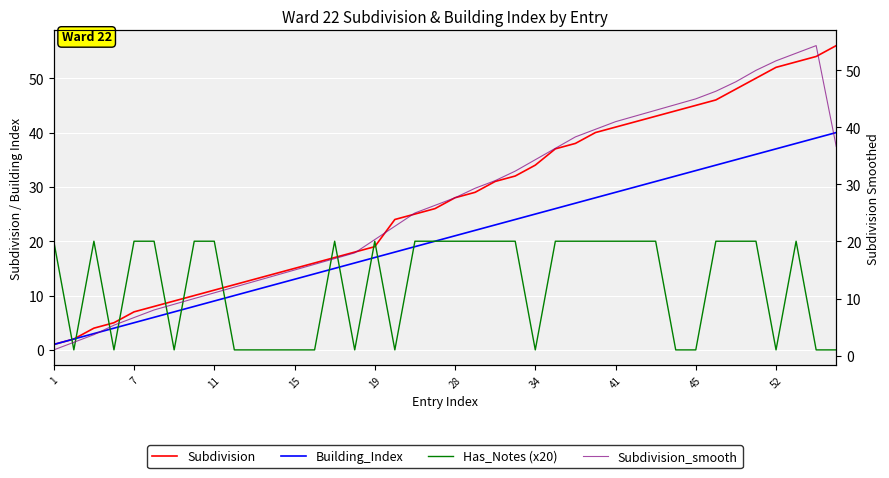

True or false: Building_Index and Has_Notes (x20) cross at least once.

True